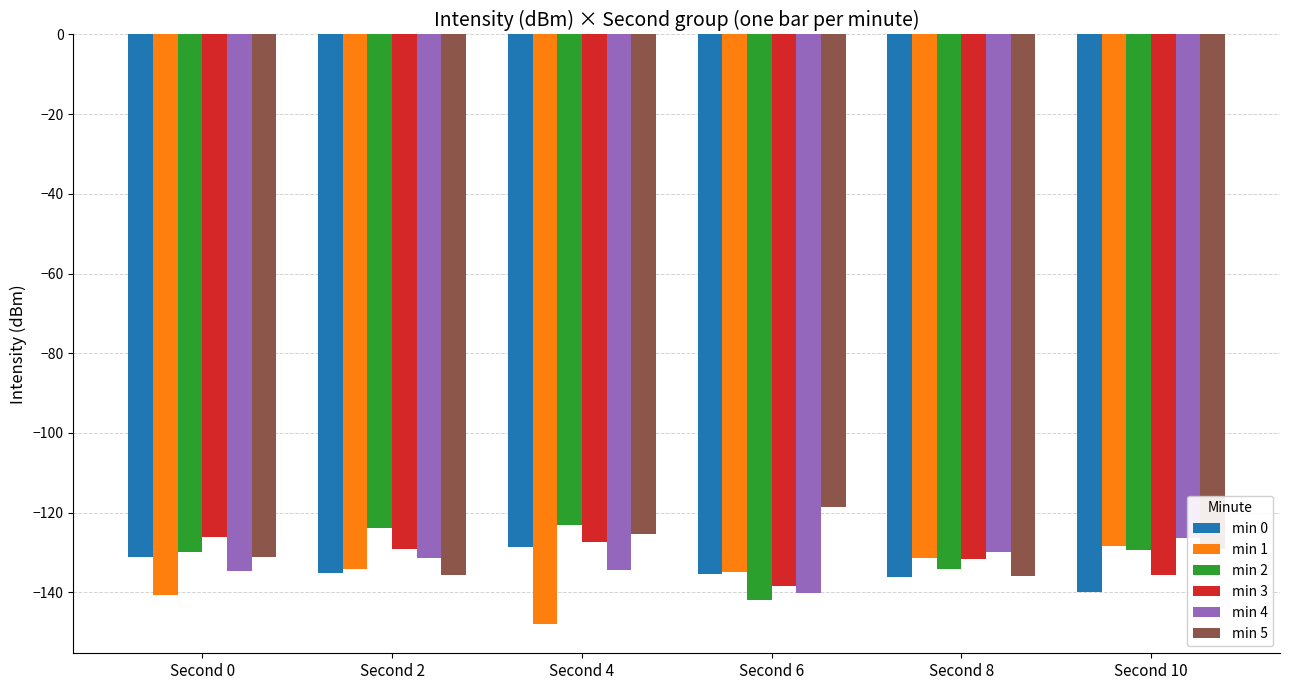

Is it true that min 0 equals -140.0 at Second 10?

True